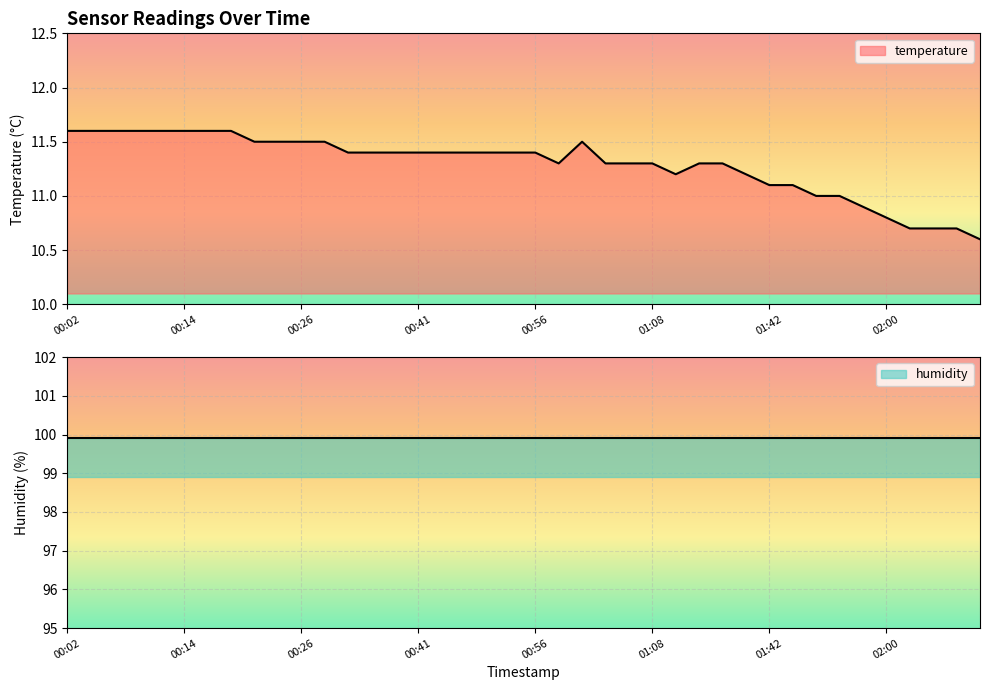

What is the smallest value displayed?

10.6